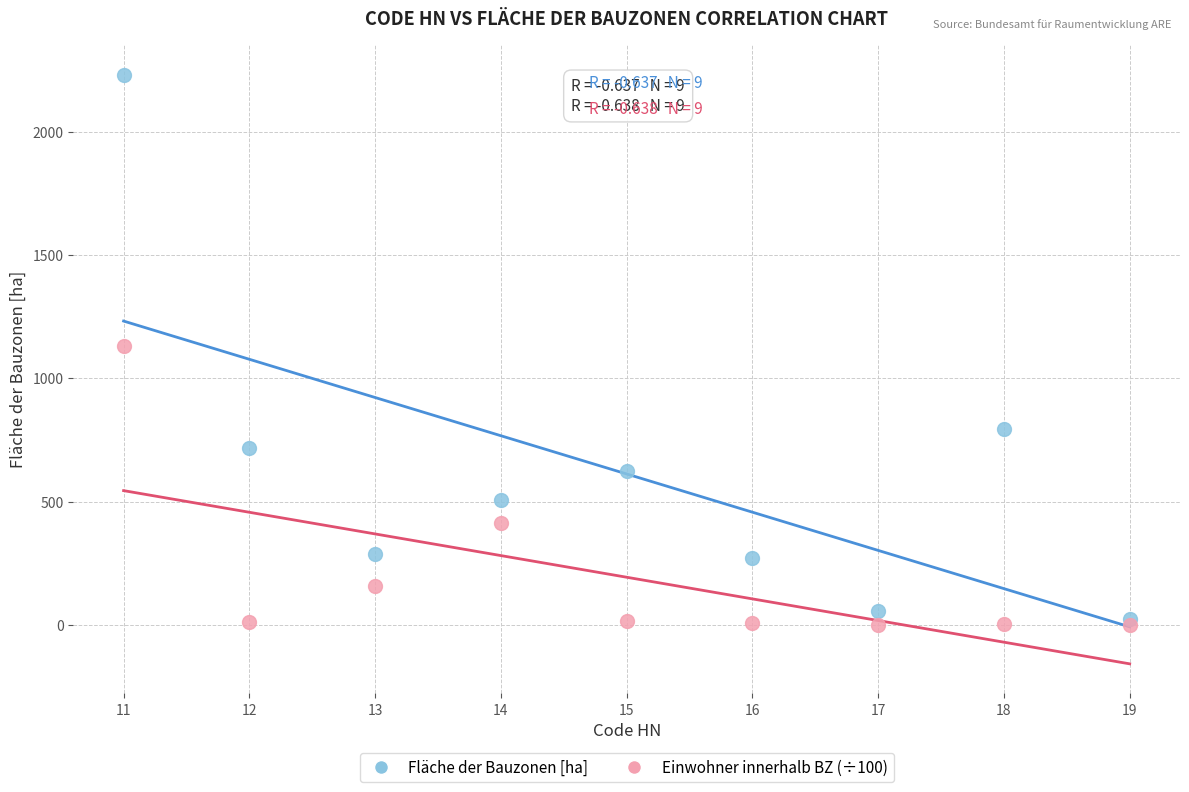

Which series reaches the minimum Y coordinate?

Einwohner innerhalb BZ (÷100)